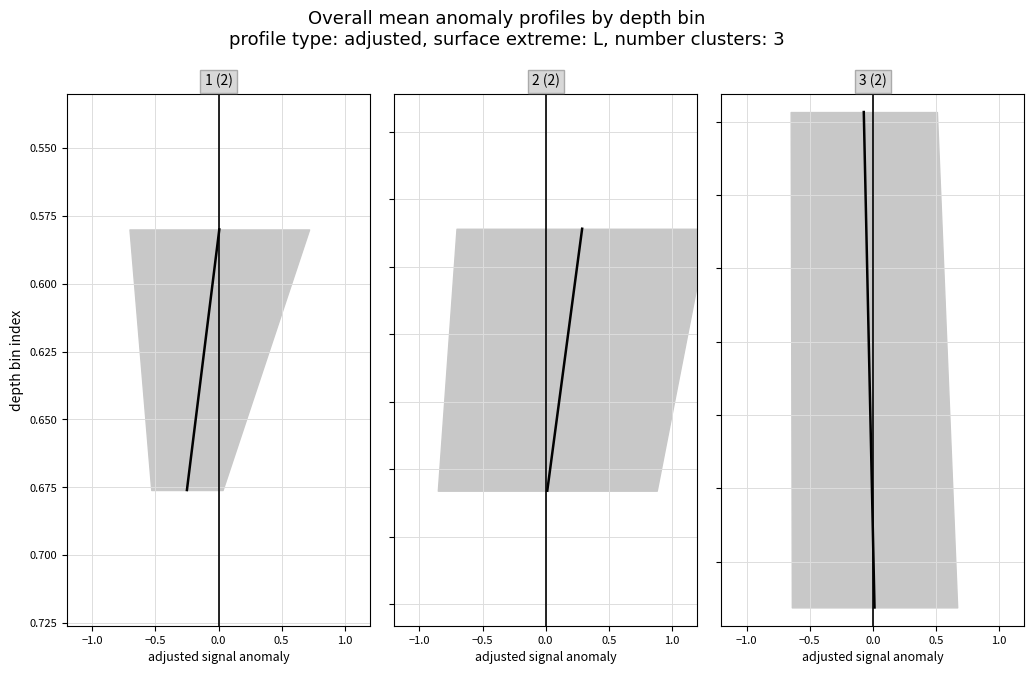

Does the chart have visible grid lines?

Yes